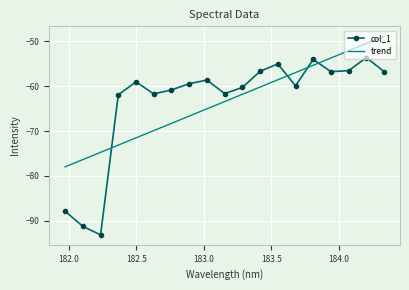

True or false: trend and col_1 cross at least once.

True